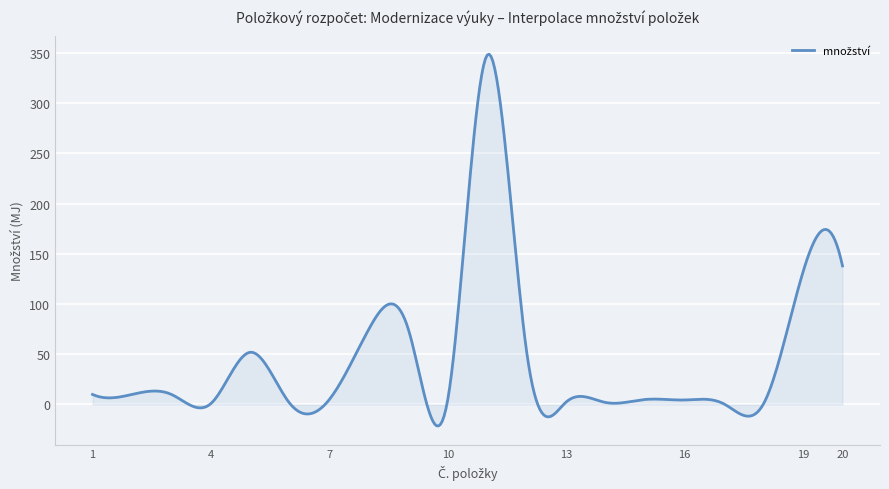

What is the smallest value displayed?

-21.4